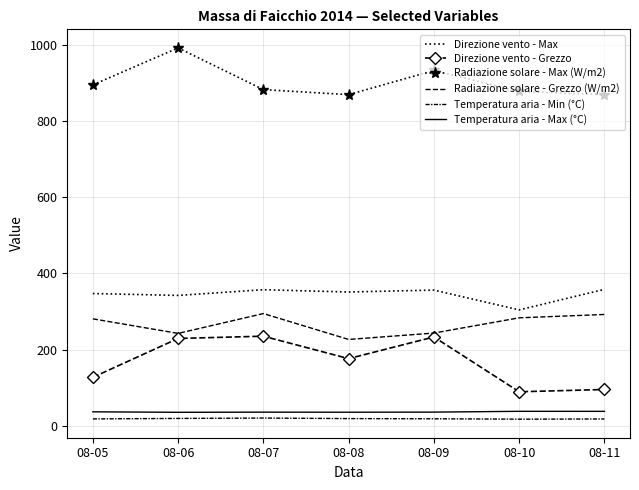

What is the value of the Temperatura aria - Max (°C) point at the 5th from the left?

35.6